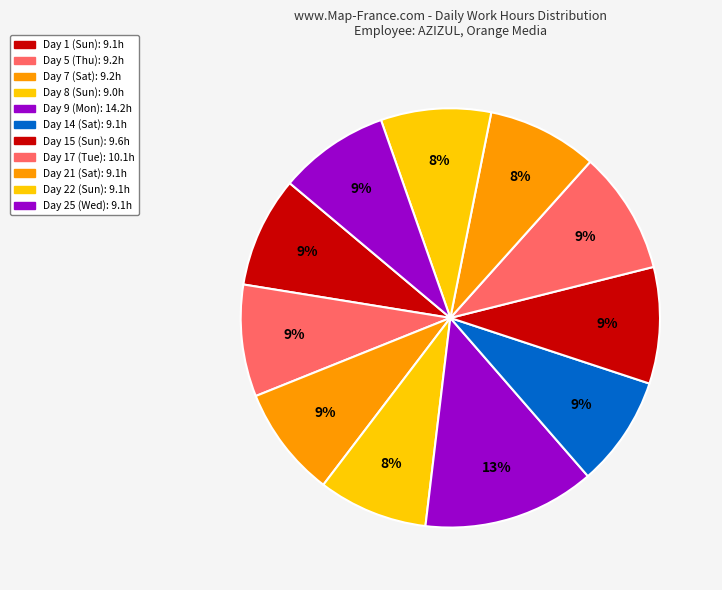

Do Day 1 (Sun) and Day 7 (Sat) together represent more than half of the pie?

No